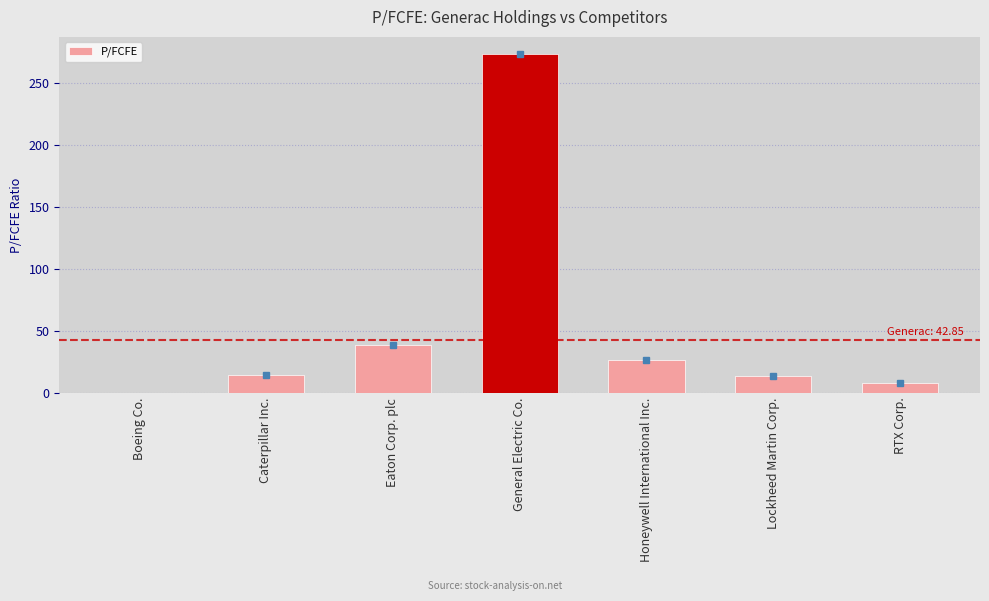

Which has a higher value, Honeywell International Inc. or Lockheed Martin Corp.?

Honeywell International Inc.